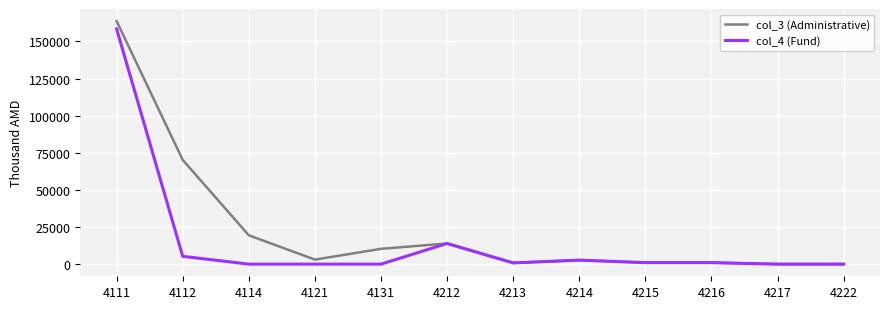

What is the total value across all series at 4114?

19422